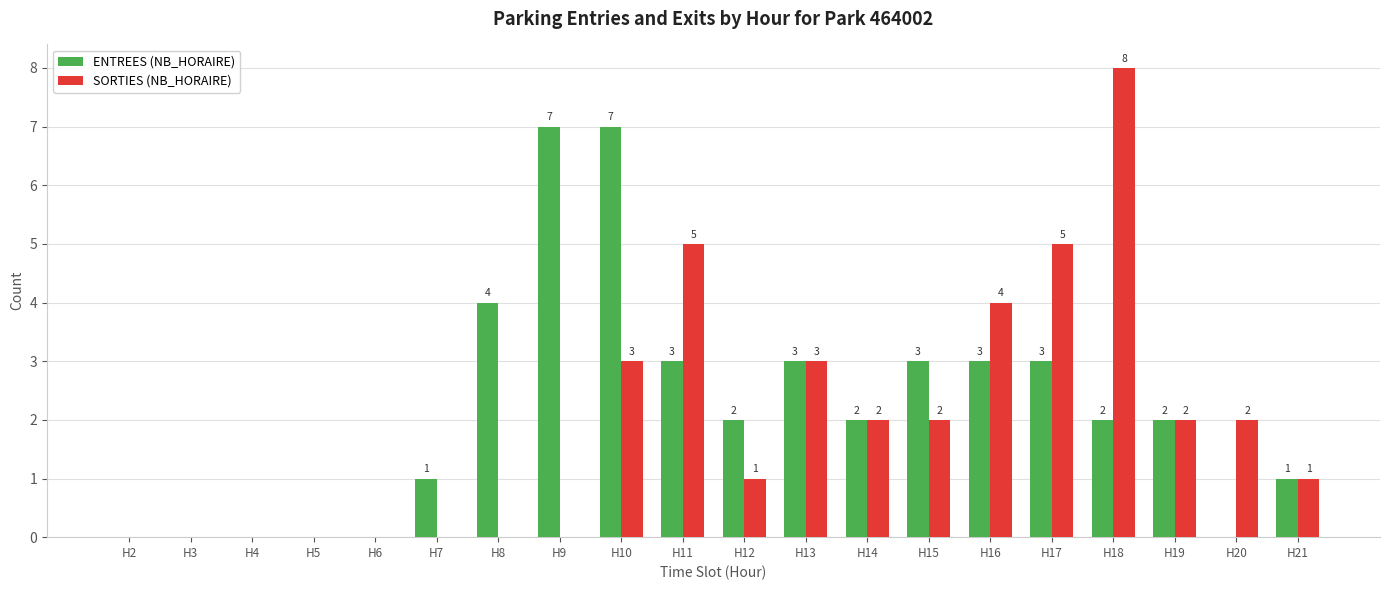

True or false: ENTREES (NB_HORAIRE) has a value of 3 at H8.

False